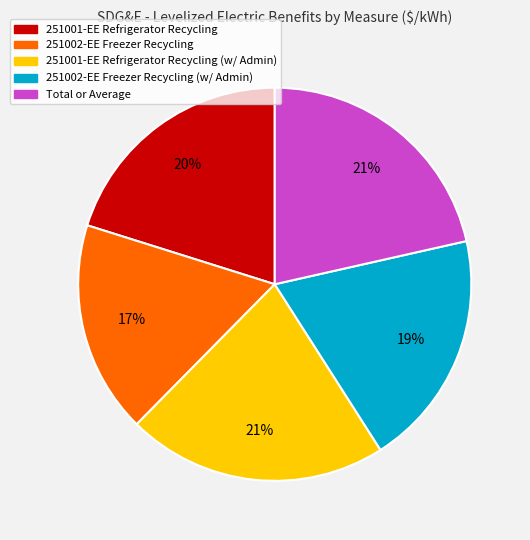

Which category has the smallest portion of the pie?

251002-EE Freezer Recycling